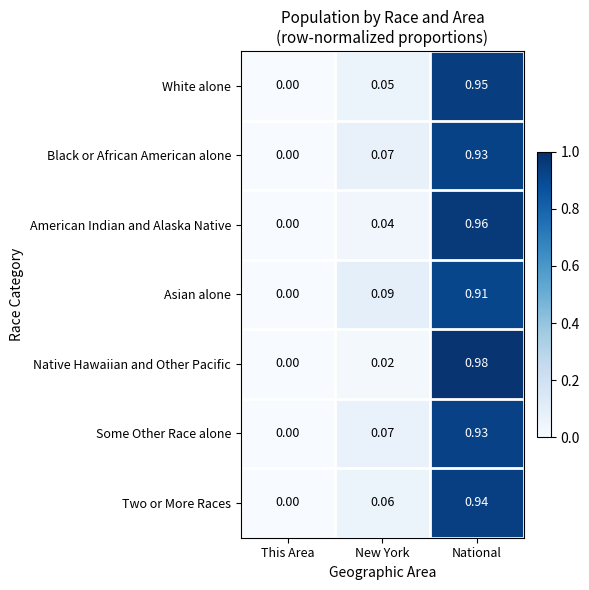

Which series has the largest range (max minus min)?

Native Hawaiian and Other Pacific